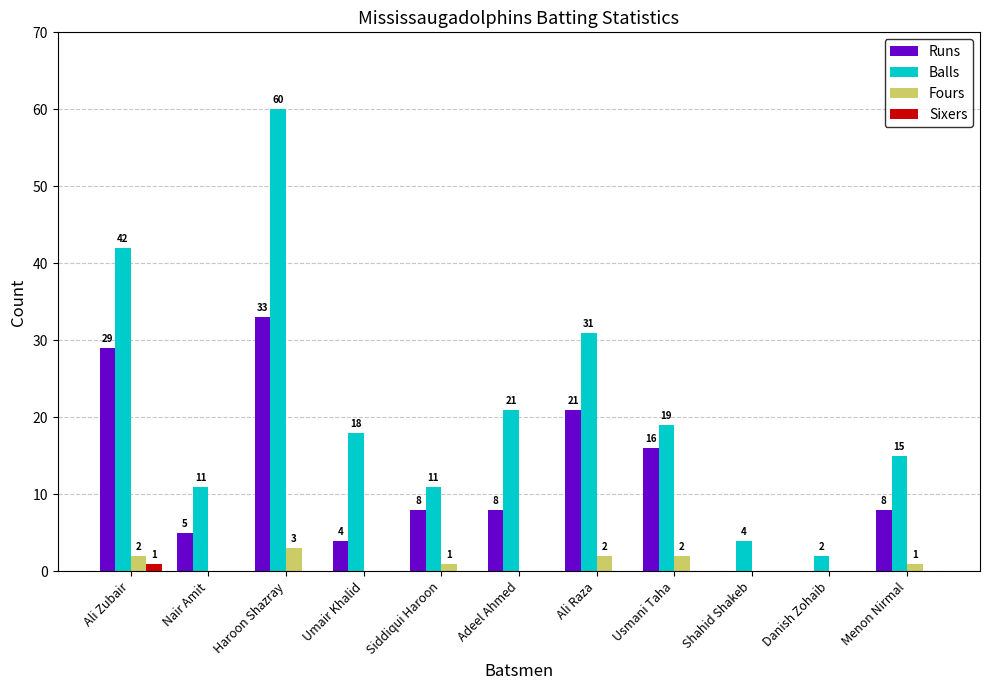

What is the average value of the Runs series?

12